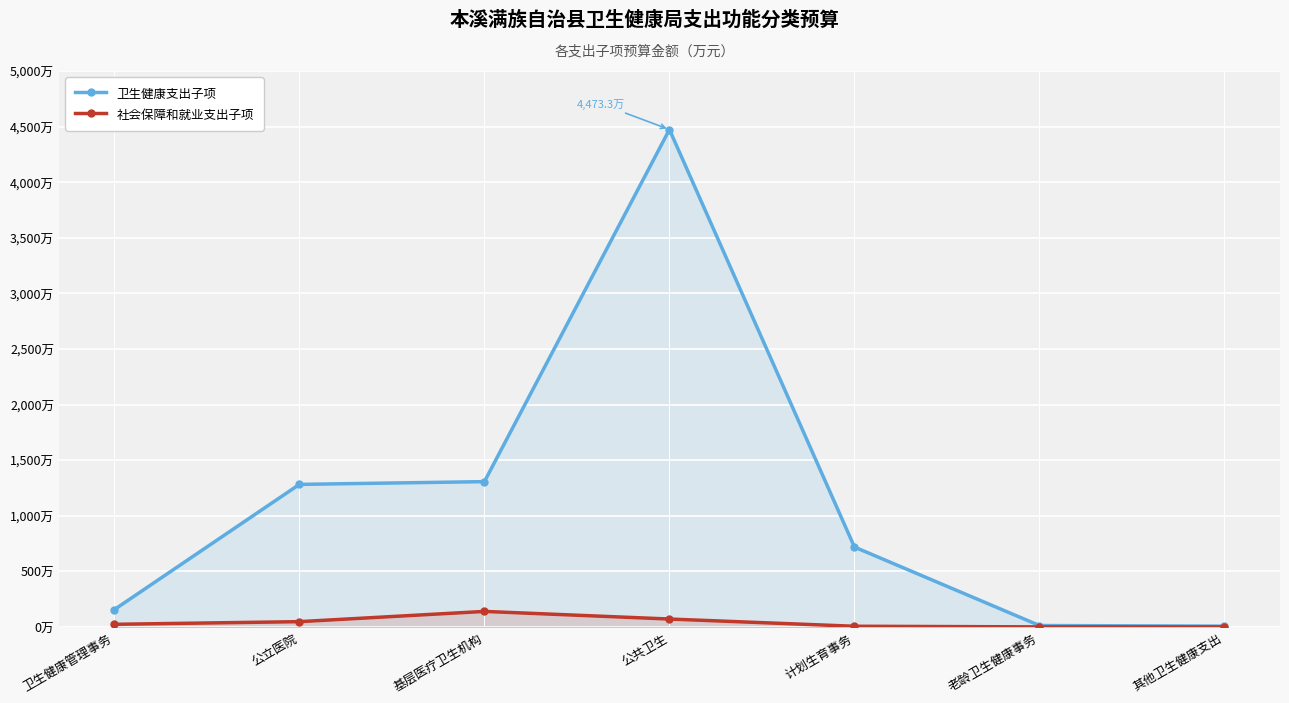

Reading right to left, transcribe all the data shown in this chart.

卫生健康支出子项: 其他卫生健康支出=6.8	老龄卫生健康事务=12.2	计划生育事务=718.0	公共卫生=4473.3	基层医疗卫生机构=1306.5	公立医院=1281.7	卫生健康管理事务=155.7
社会保障和就业支出子项: 其他卫生健康支出=0.0	老龄卫生健康事务=0.0	计划生育事务=5.6	公共卫生=70.6	基层医疗卫生机构=139.1	公立医院=47.1	卫生健康管理事务=23.1